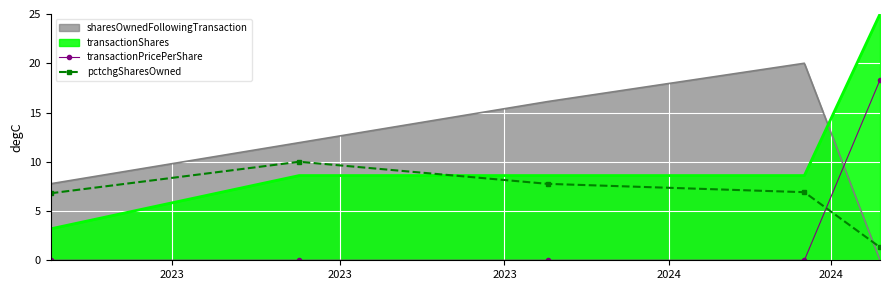

After their last crossing, which series has the higher values: transactionPricePerShare or pctchgSharesOwned?

transactionPricePerShare